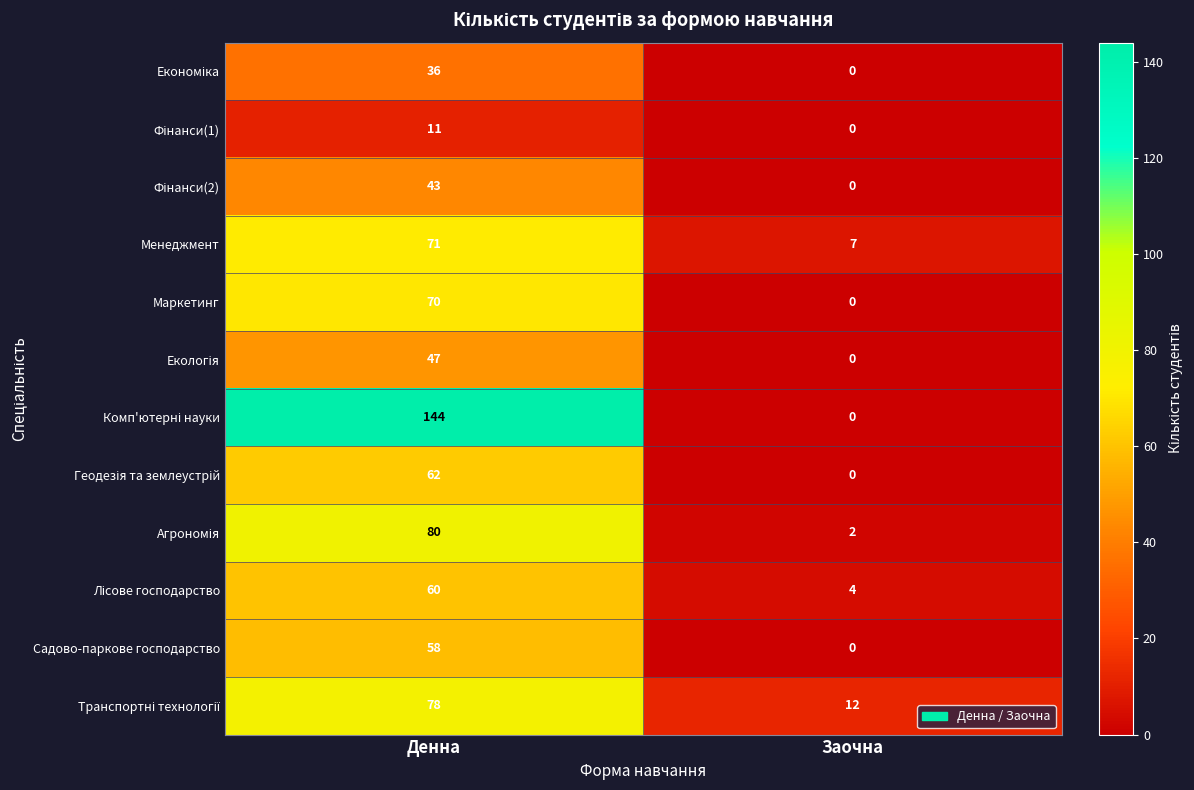

Which category has the highest value across all series?

Денна